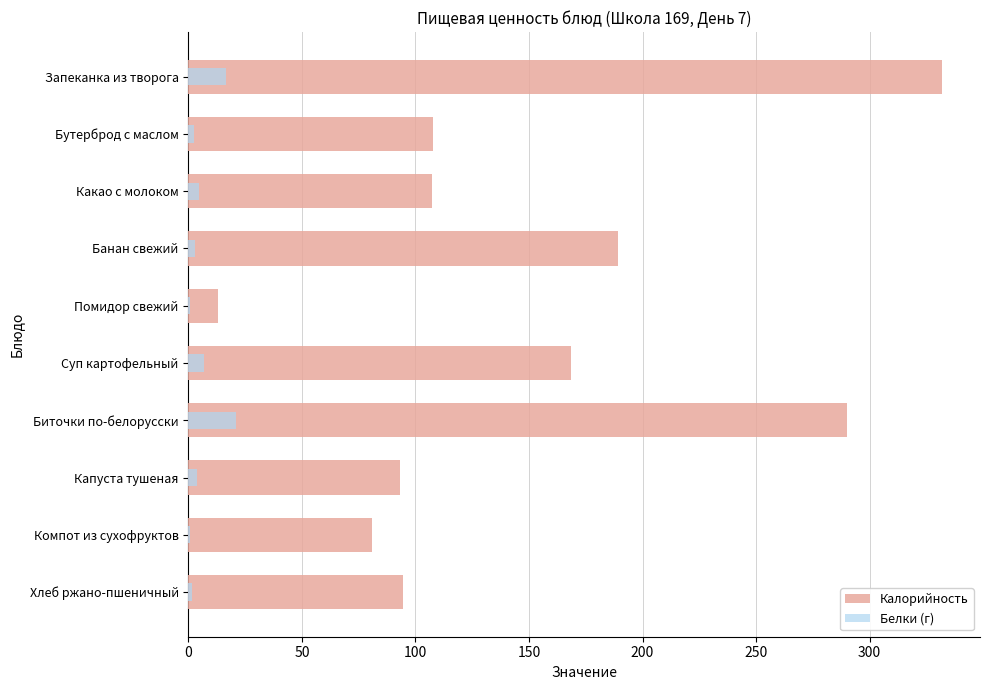

Which has a higher value, Хлеб ржано-пшеничный or Суп картофельный?

Суп картофельный